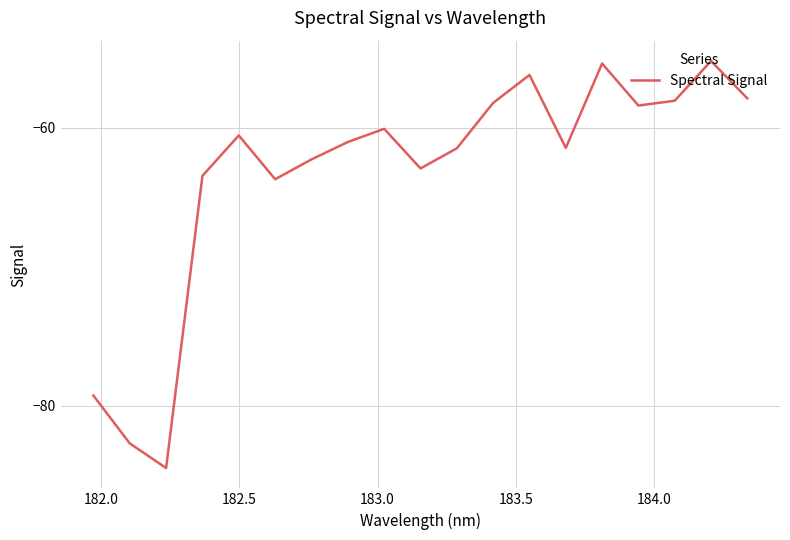

What is the difference between the maximum and minimum values?

29.2